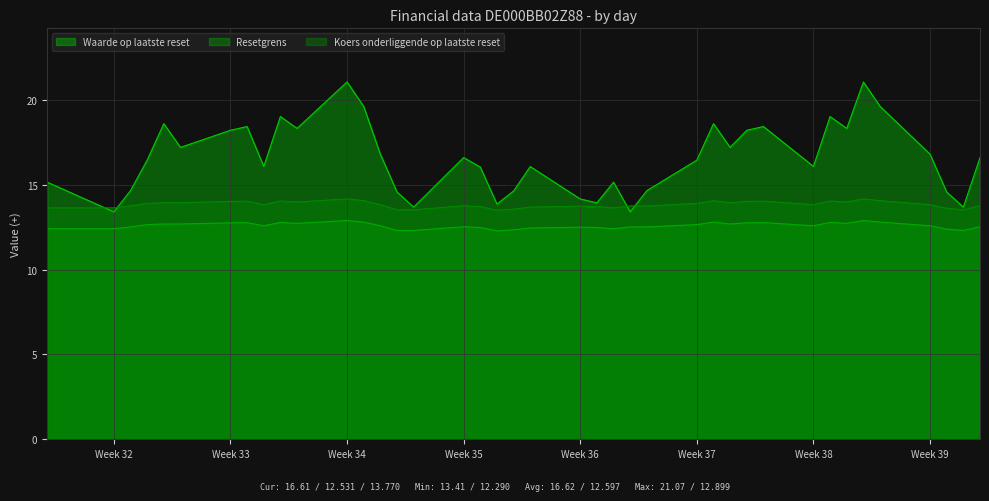

Reading left to right, what are all the values shown in this chart?

Waarde op laatste reset: 15.2	13.4	14.7	16.5	18.6	17.2	18.2	18.4	16.1	19.0	18.3	21.1	19.6	16.8	14.6	13.7	16.6	16.1	13.9	14.6	16.1	14.2	13.9	15.2	13.4	14.7	16.5	18.6	17.2	18.2	18.4	16.1	19.0	18.3	21.1	19.6	16.8	14.6	13.7	16.6
Resetgrens: 12.4	12.4	12.5	12.7	12.7	12.7	12.8	12.8	12.6	12.8	12.7	12.9	12.8	12.6	12.3	12.3	12.5	12.5	12.3	12.3	12.5	12.5	12.5	12.4	12.5	12.5	12.7	12.8	12.7	12.8	12.8	12.6	12.8	12.7	12.9	12.8	12.6	12.4	12.3	12.5
Koers onderliggende op laatste reset: 13.6	13.6	13.8	13.9	13.9	13.9	14.0	14.0	13.8	14.1	14.0	14.2	14.1	13.8	13.5	13.5	13.8	13.7	13.5	13.6	13.7	13.7	13.7	13.6	13.8	13.8	13.9	14.1	13.9	14.0	14.0	13.8	14.1	14.0	14.2	14.1	13.8	13.6	13.5	13.8